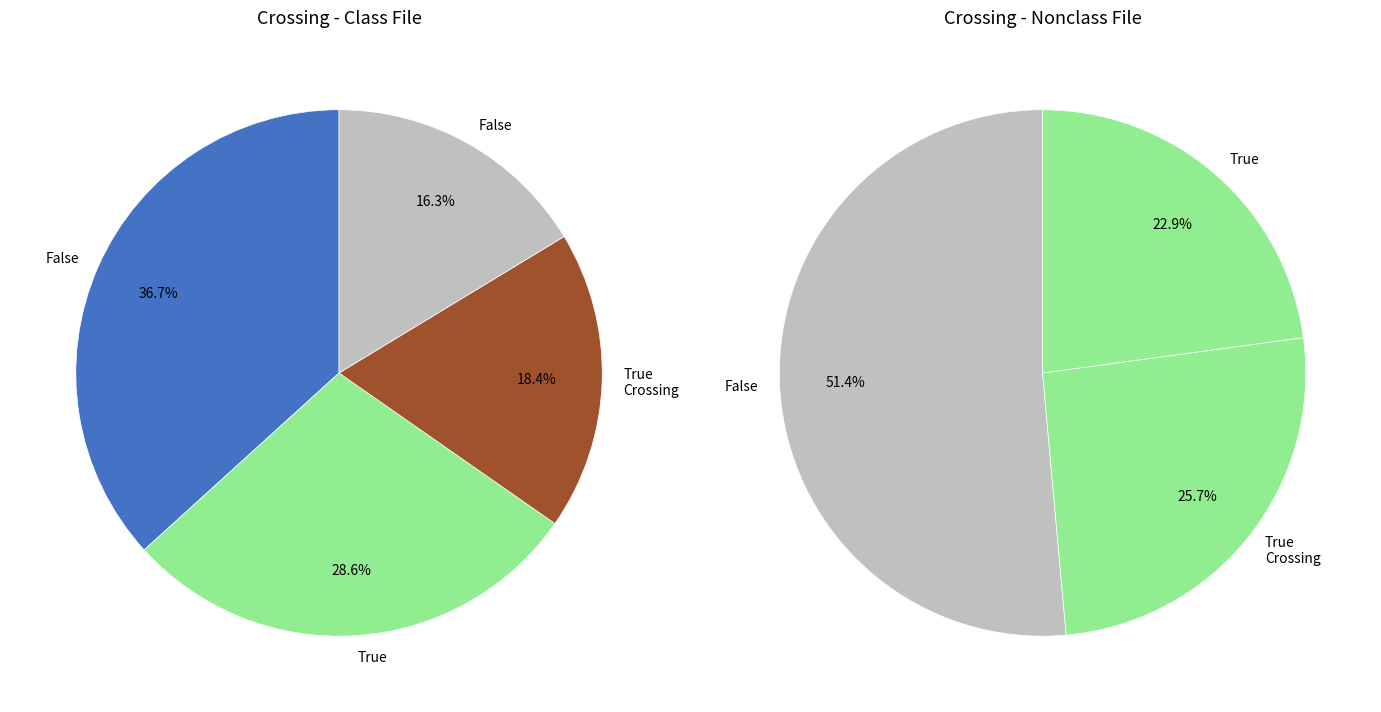

Is 6 the majority of the pie?

No